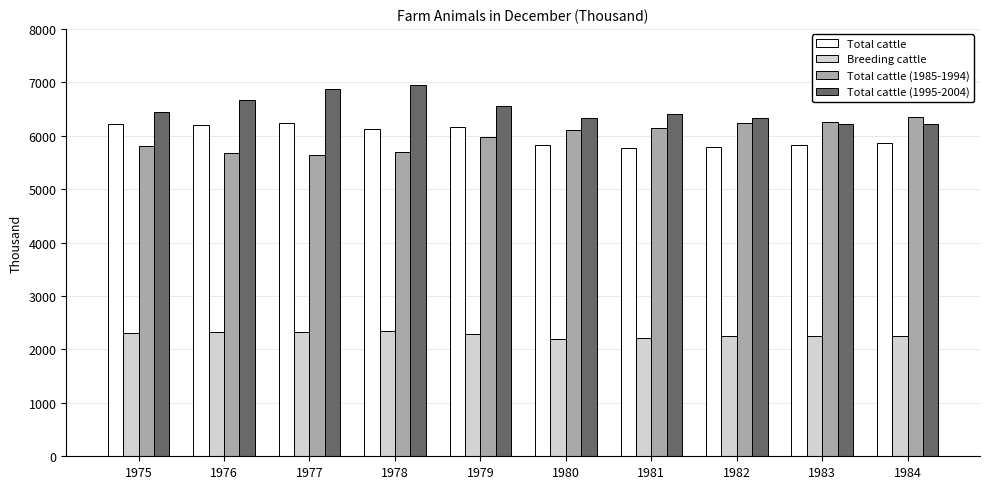

Rank the series at 1980 from highest to lowest value.

Total cattle (1995-2004), Total cattle (1985-1994), Total cattle, Breeding cattle